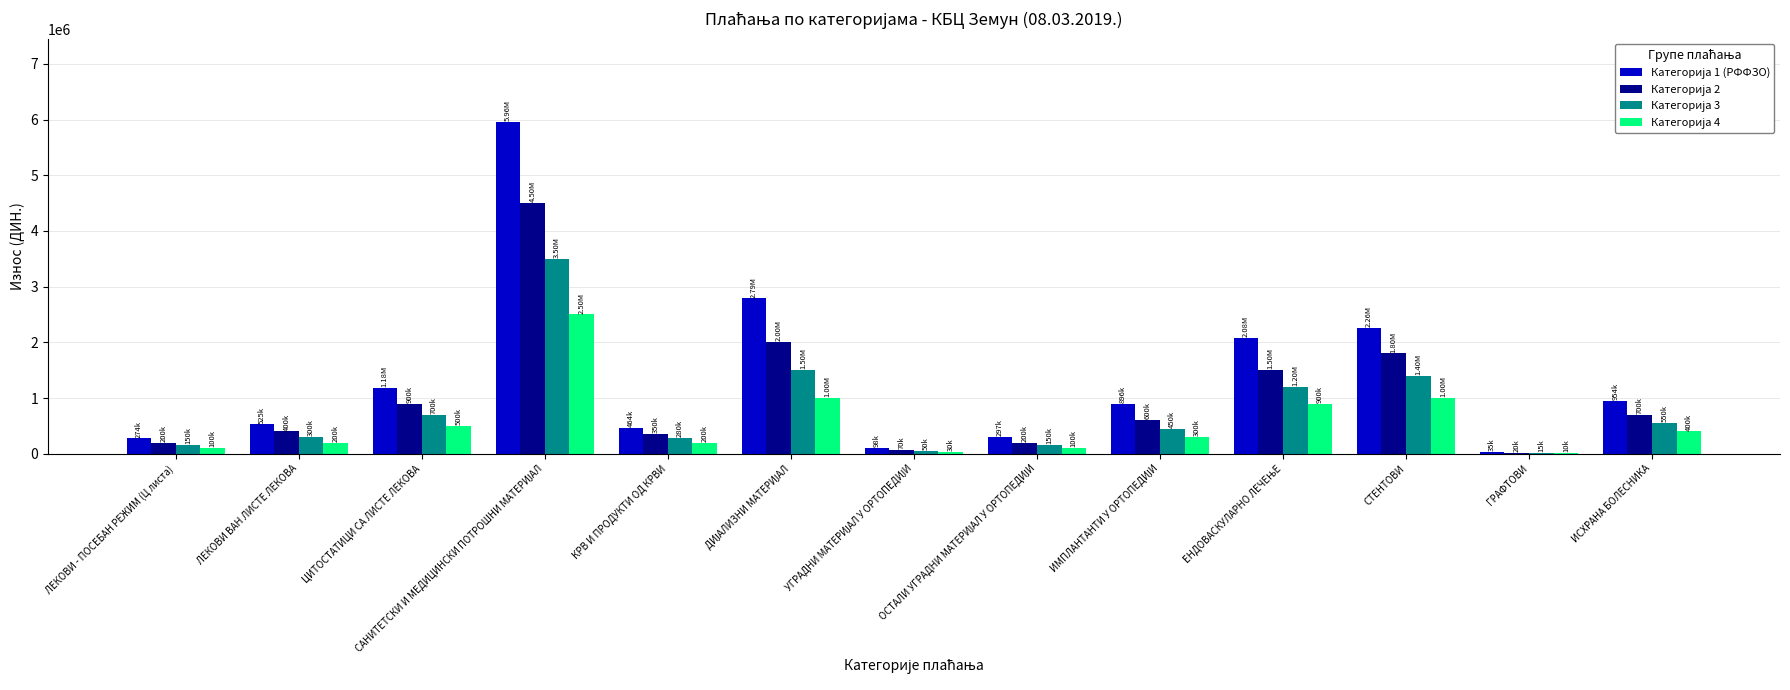

What is the total value across all series at ЦИТОСТАТИЦИ СА ЛИСТЕ ЛЕКОВА?

3281646.5